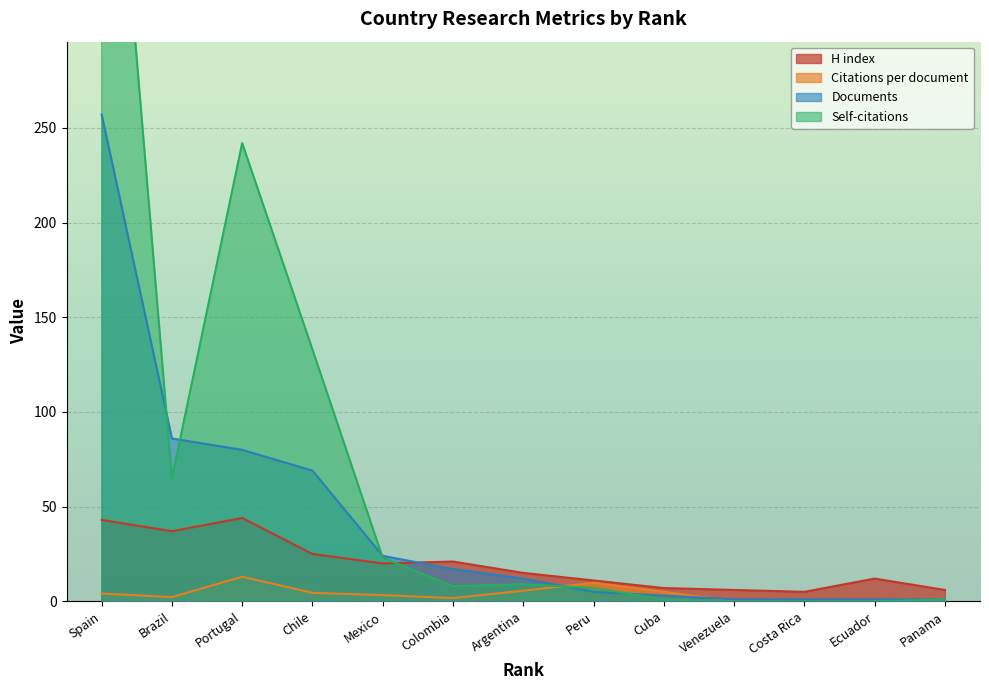

What is the total value across all series at Colombia?

47.7